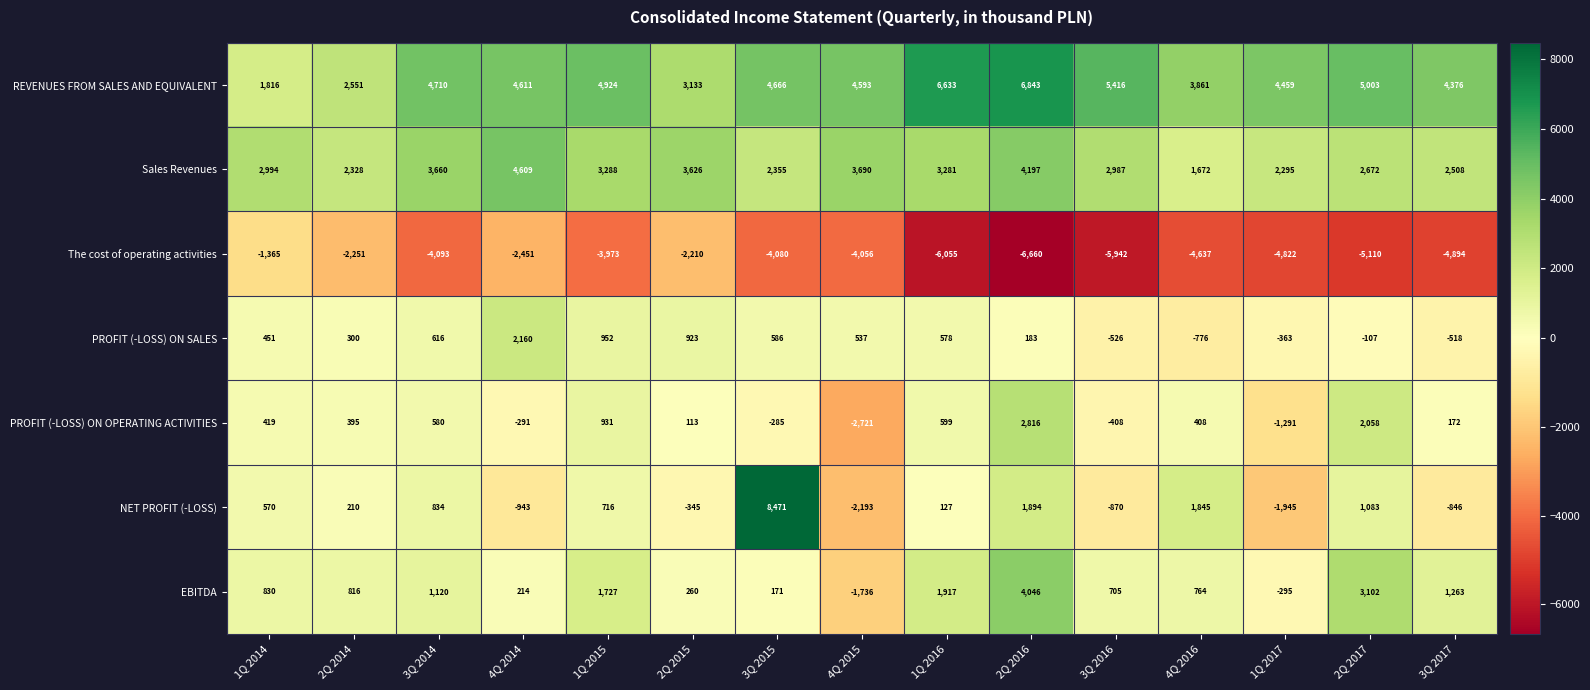

What is the sum of the Sales Revenues values at 3Q 2017 and 2Q 2015?

6134